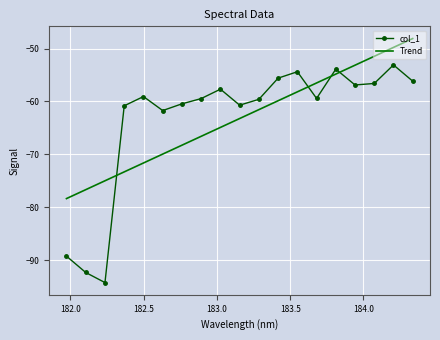

Rank the series by their maximum value, from lowest to highest.

col_1, Trend